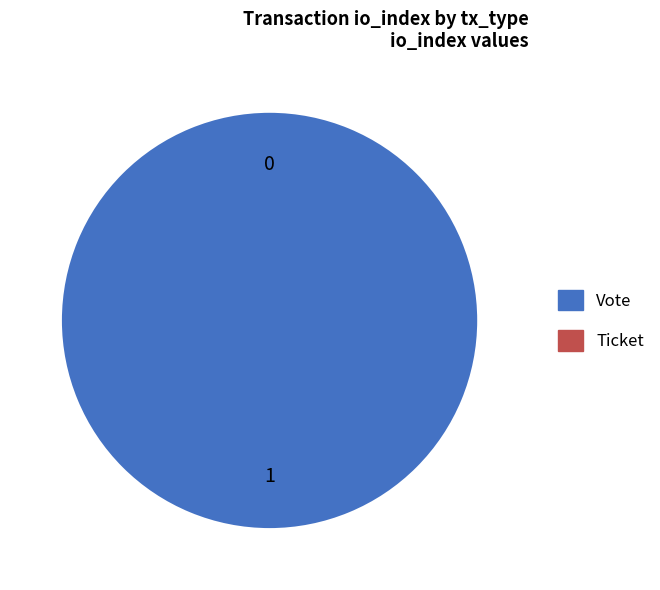

What percentage is the Vote slice, to the nearest percent?

100%